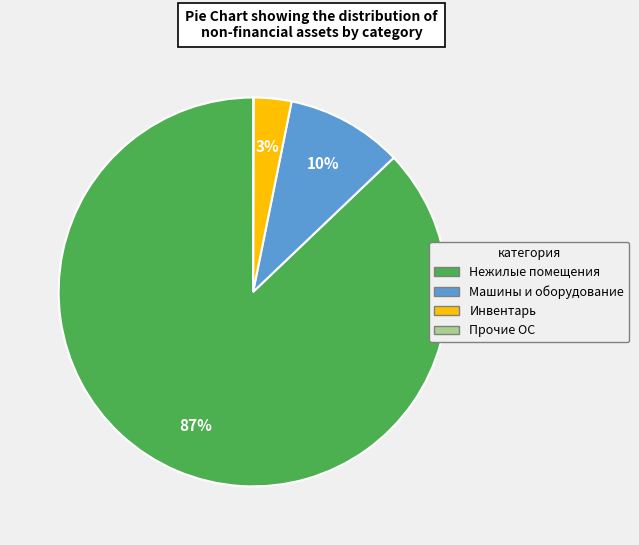

To the nearest percent, what is the difference between the largest and smallest slice percentages?

87%